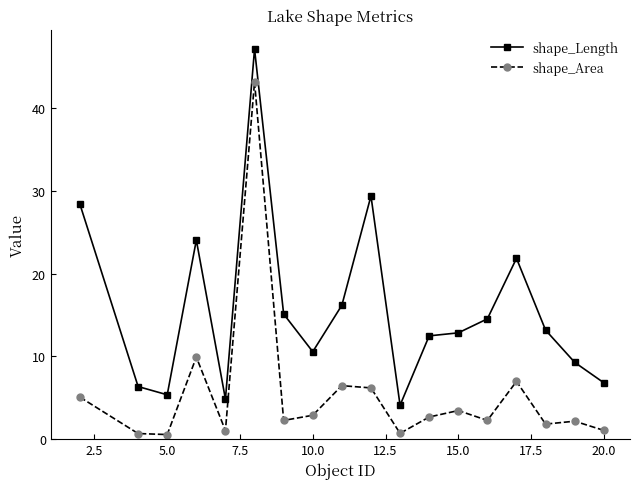

What is the greatest value displayed?

47.2